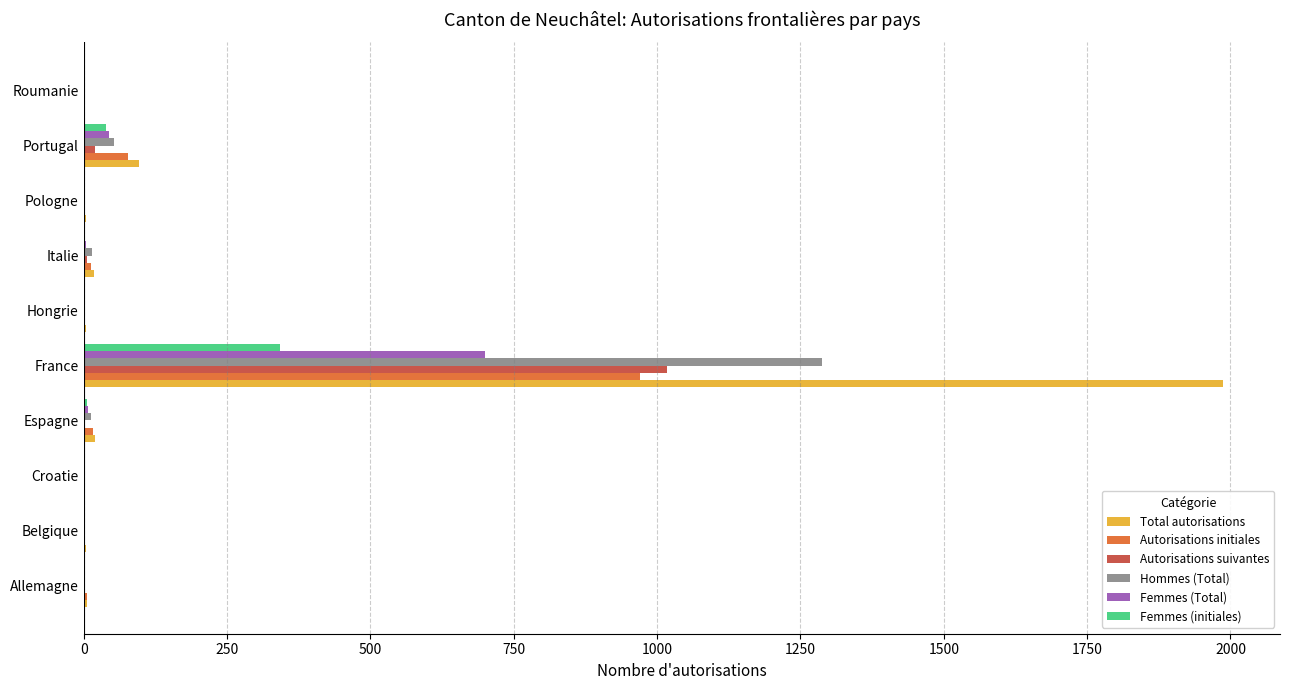

At which label is Autorisations initiales closest to 485?

Portugal